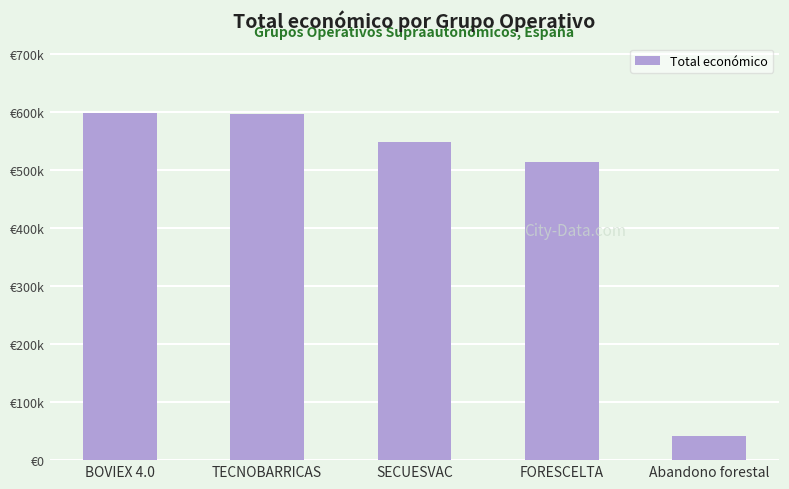

Are the bars horizontal?

No